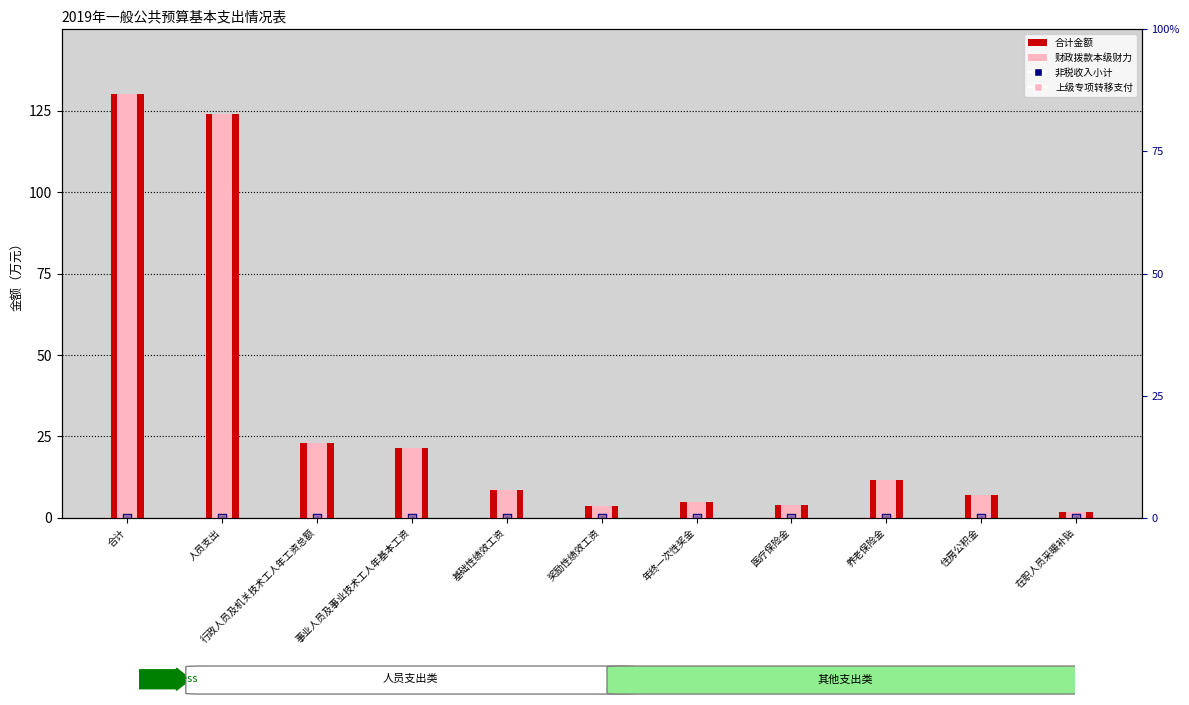

Is the value of 财政拨款本级财力(col_7) at 在职人员采暖补贴 greater than the value of 上级专项转移支付(col_18) at 养老保险金?

Yes